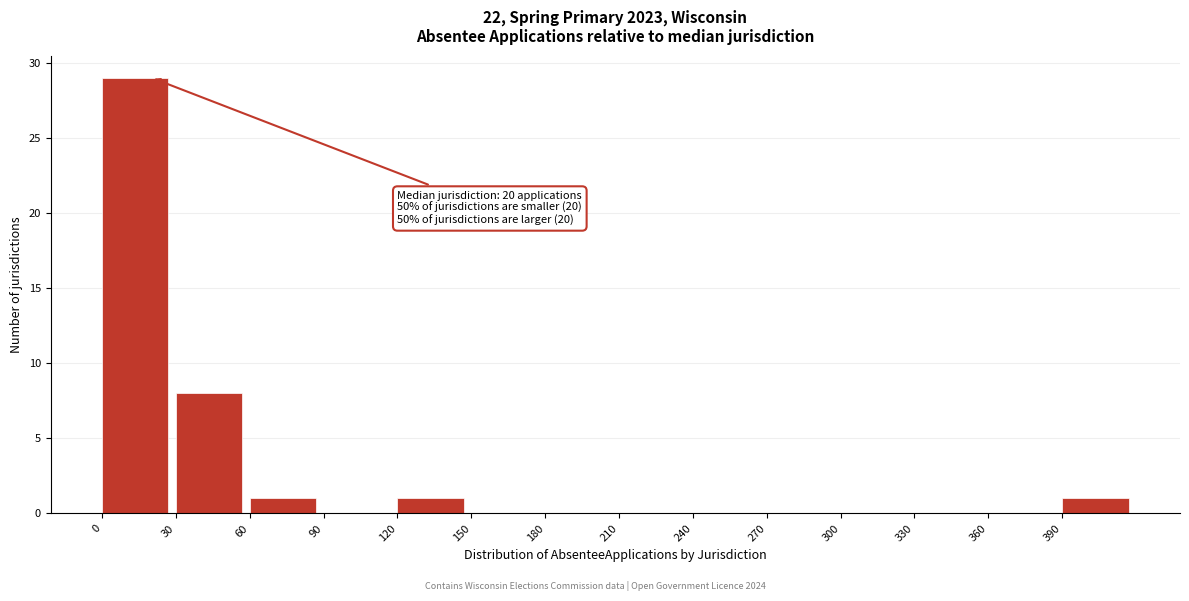

Over which range of the x-axis is the bar tallest?

0 to 30